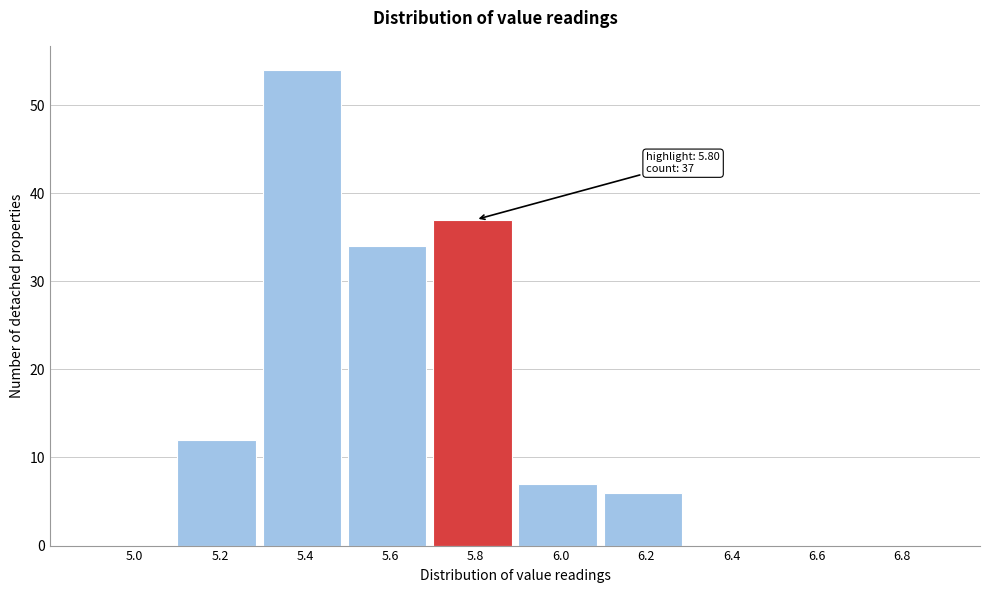

Reading left to right, extract all data points from this chart.

5.0=0	5.2=12	5.4=54	5.6=34	5.8=37	6.0=7	6.2=6	6.4=0	6.6=0	6.8=0